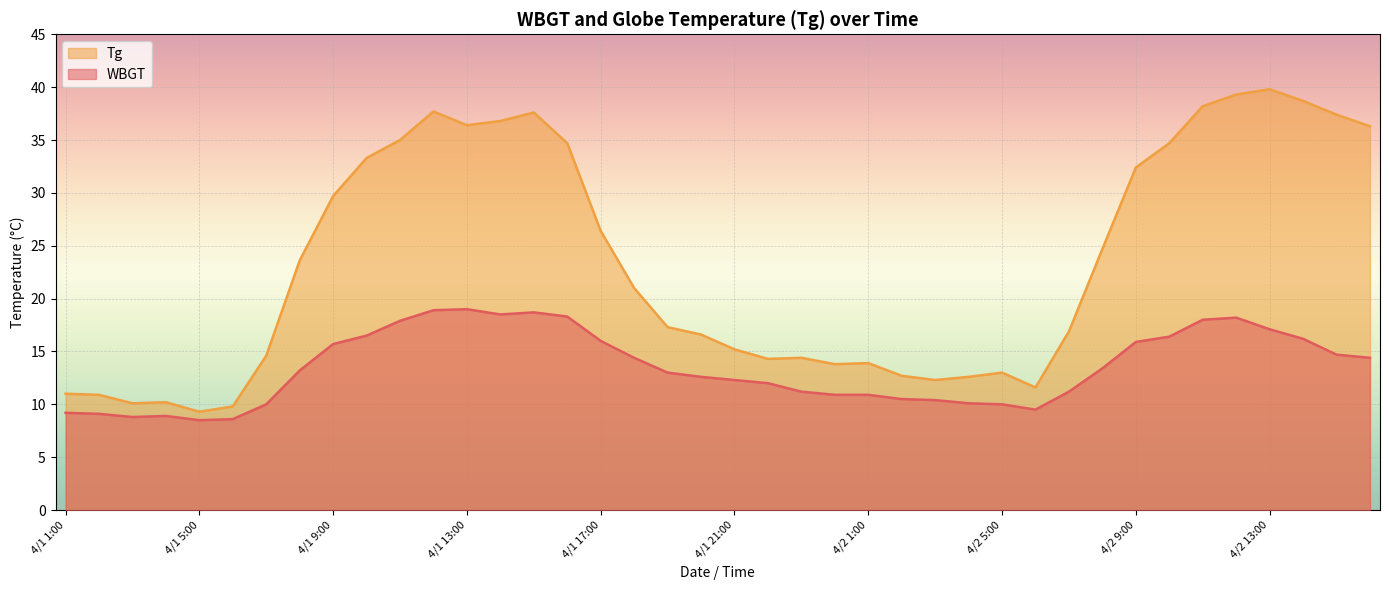

In Tg, how many points are lower than both neighbors (excluding endpoints)?

7